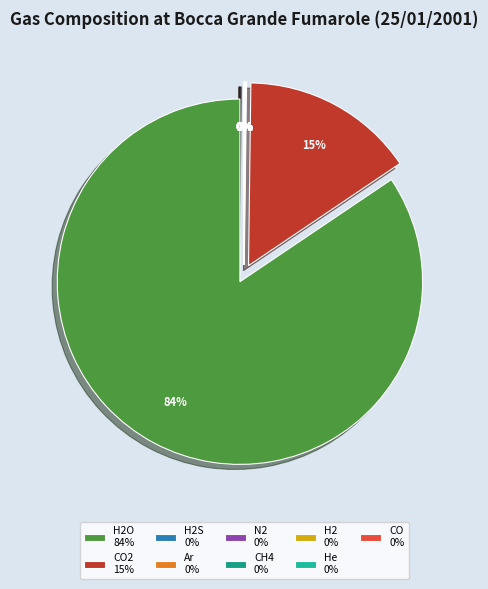

Is it true that CO2 is 23% of the pie?

False